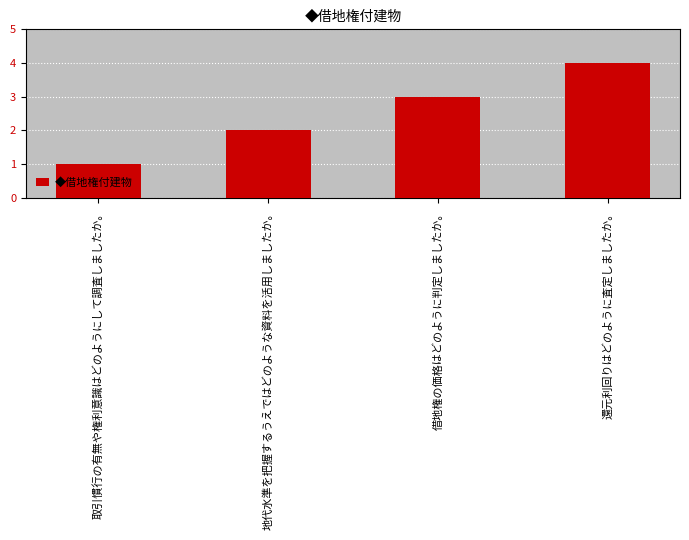

What is the change in value from 取引慣行の有無や権利意識はどのようにして調査しましたか。 to 還元利回りはどのように査定しましたか。?

+3